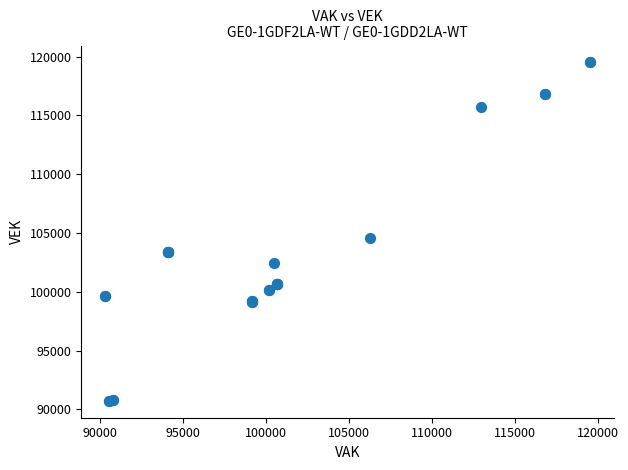

What Y value in the scatter plot is closest to 105123?

104552